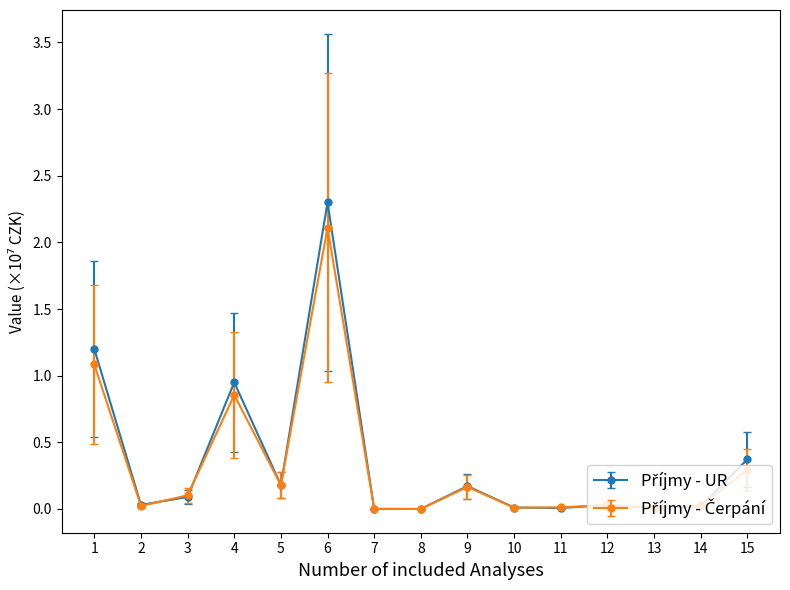

Which category has the highest value across all series?

6